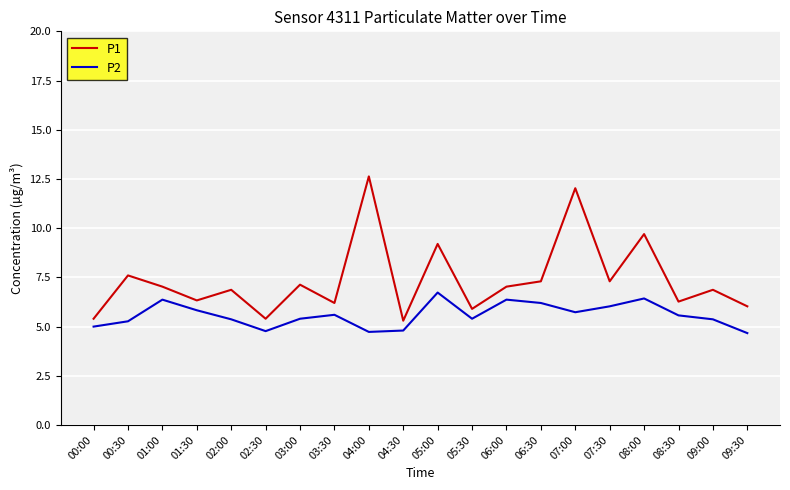

What is the maximum value shown in the chart?

12.6